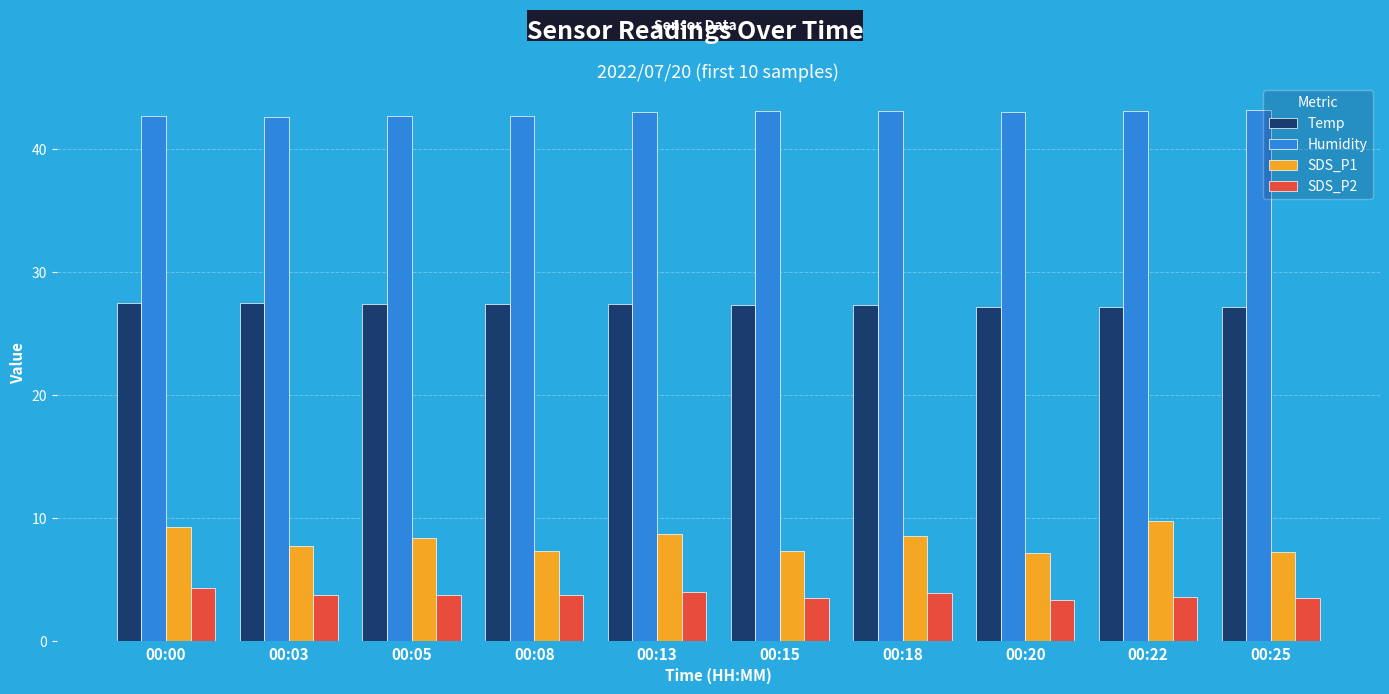

What is the average value of the SDS_P1 series?

8.2